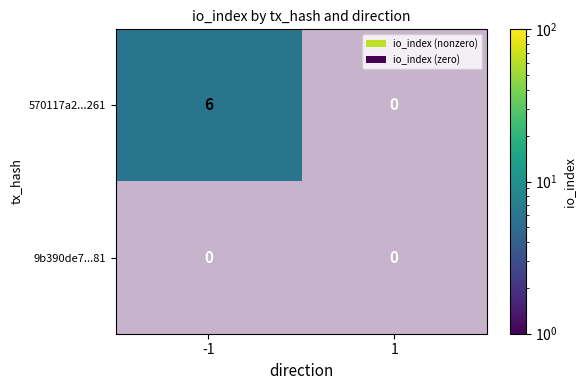

Count the number of categories in the chart.

2